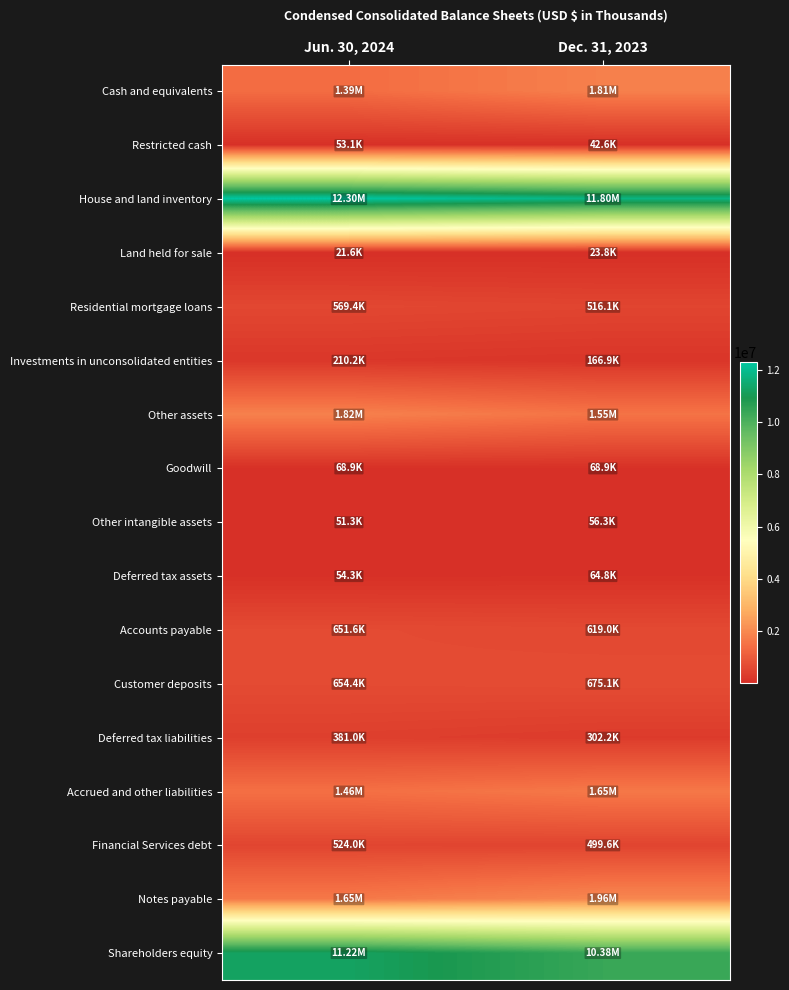

Reading right to left, what are all the values shown in this chart?

Cash and equivalents: Dec. 31, 2023=1806583	Jun. 30, 2024=1392902
Restricted cash: Dec. 31, 2023=42594	Jun. 30, 2024=53064
House and land inventory: Dec. 31, 2023=11795370	Jun. 30, 2024=12302301
Land held for sale: Dec. 31, 2023=23831	Jun. 30, 2024=21559
Residential mortgage loans: Dec. 31, 2023=516064	Jun. 30, 2024=569387
Investments in unconsolidated entities: Dec. 31, 2023=166913	Jun. 30, 2024=210246
Other assets: Dec. 31, 2023=1545667	Jun. 30, 2024=1820092
Goodwill: Dec. 31, 2023=68930	Jun. 30, 2024=68930
Other intangible assets: Dec. 31, 2023=56338	Jun. 30, 2024=51300
Deferred tax assets: Dec. 31, 2023=64760	Jun. 30, 2024=54288
Accounts payable: Dec. 31, 2023=619012	Jun. 30, 2024=651580
Customer deposits: Dec. 31, 2023=675091	Jun. 30, 2024=654427
Deferred tax liabilities: Dec. 31, 2023=302155	Jun. 30, 2024=381021
Accrued and other liabilities: Dec. 31, 2023=1645690	Jun. 30, 2024=1459998
Financial Services debt: Dec. 31, 2023=499627	Jun. 30, 2024=524042
Notes payable: Dec. 31, 2023=1962218	Jun. 30, 2024=1650178
Shareholders equity: Dec. 31, 2023=10383257	Jun. 30, 2024=11222823